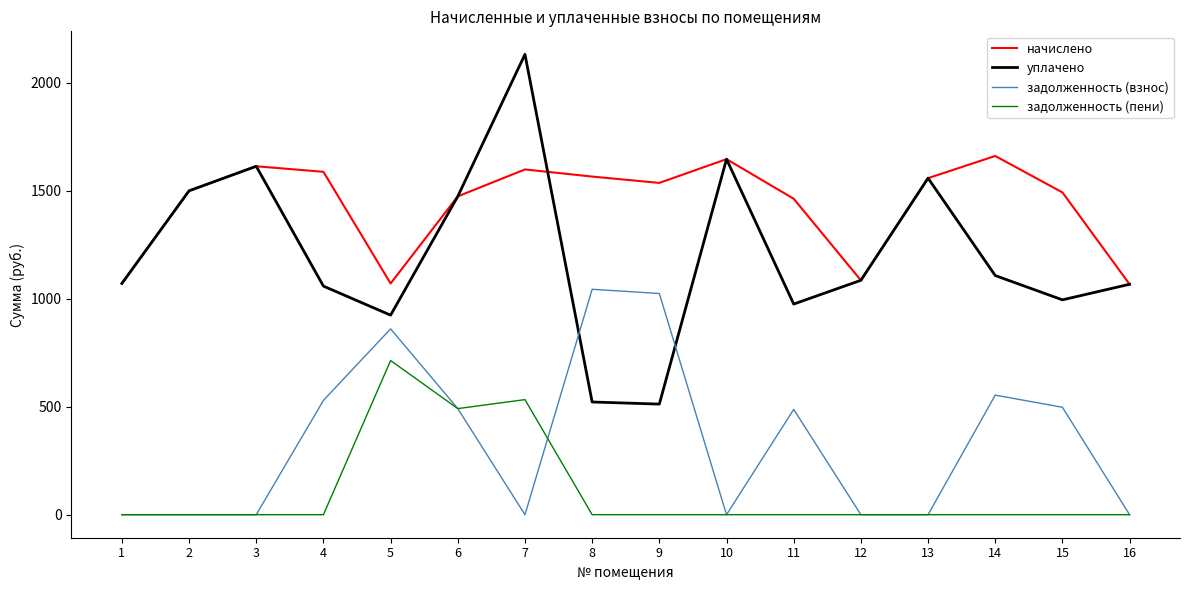

What is the sum of all задолженность (взнос) values?

5486.9